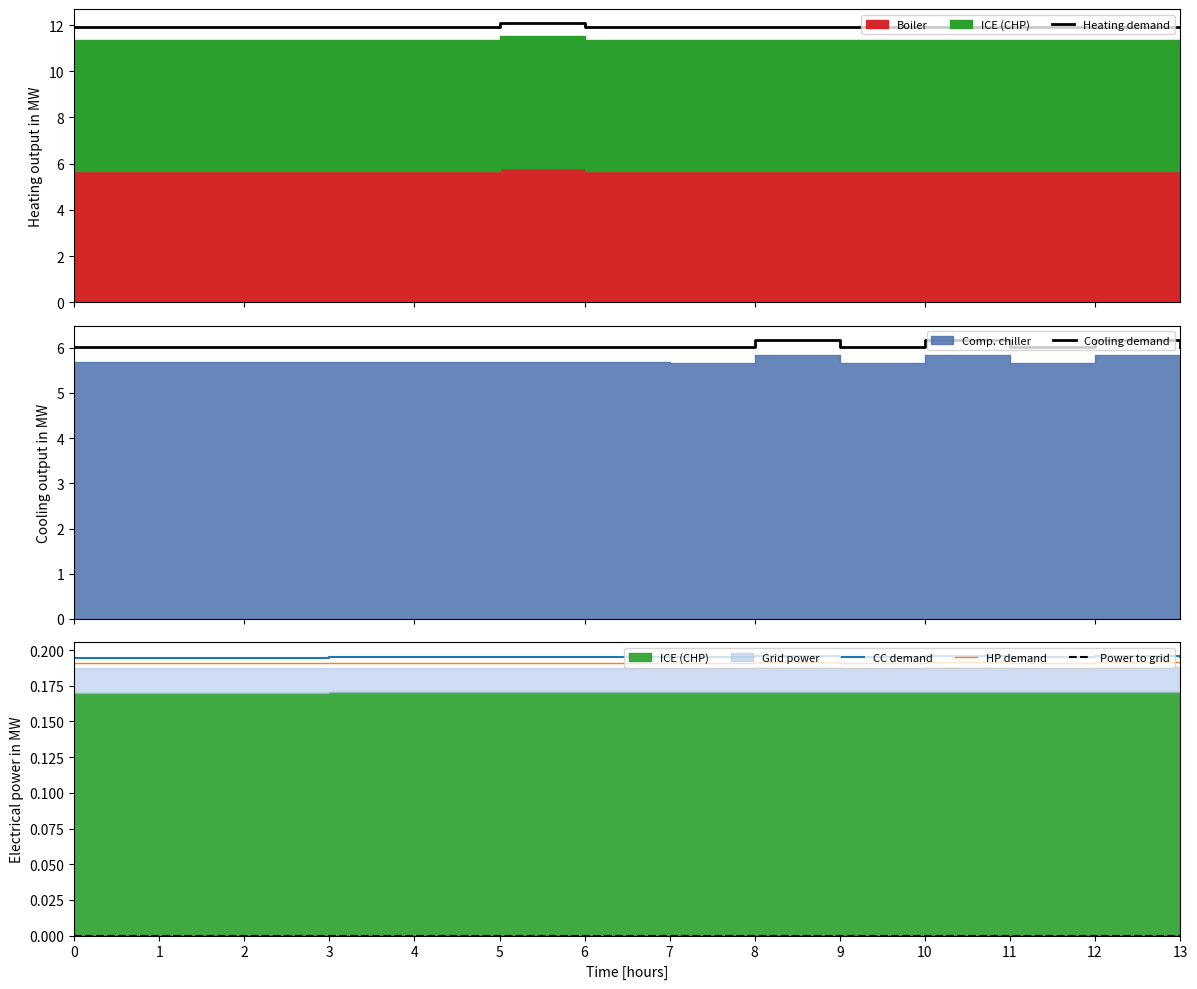

What is the greatest value displayed?

12.1